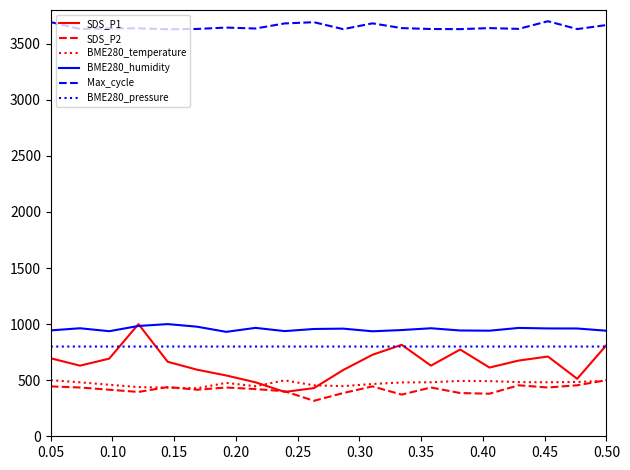

In BME280_pressure, how many points are higher than both neighbors (excluding endpoints)?

6